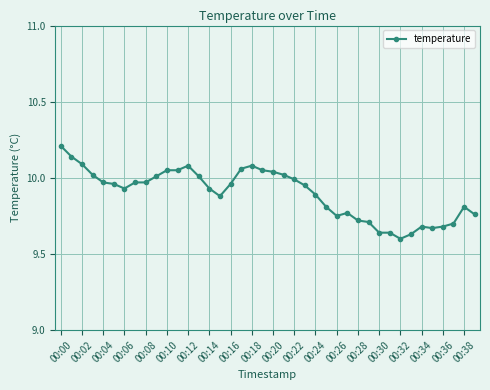

What is the difference between the maximum and second lowest values?

0.6